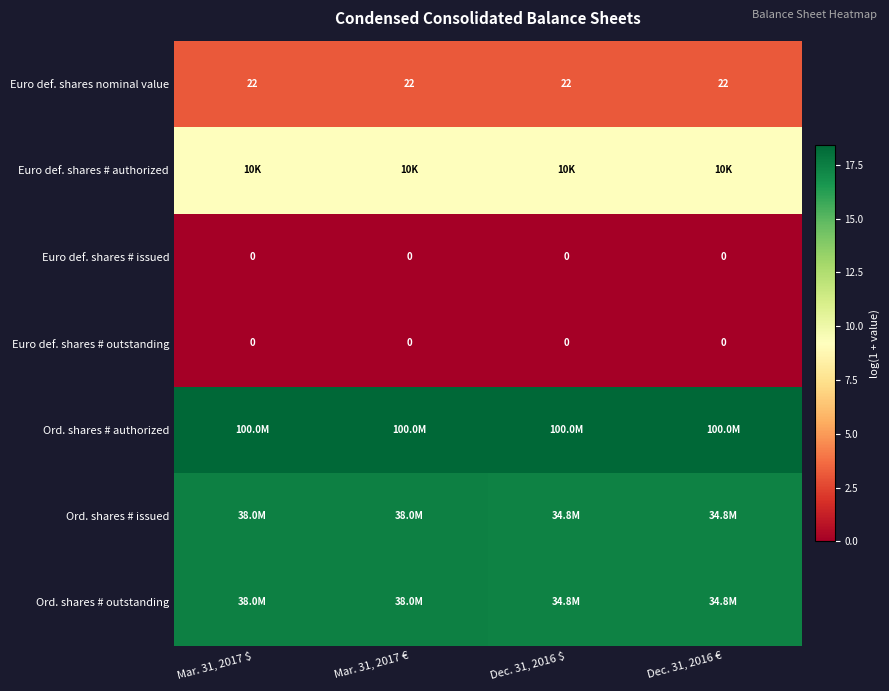

Is the value of Euro def. shares # issued at Dec. 31, 2016 € greater than the value of Ord. shares # issued at Dec. 31, 2016 €?

No